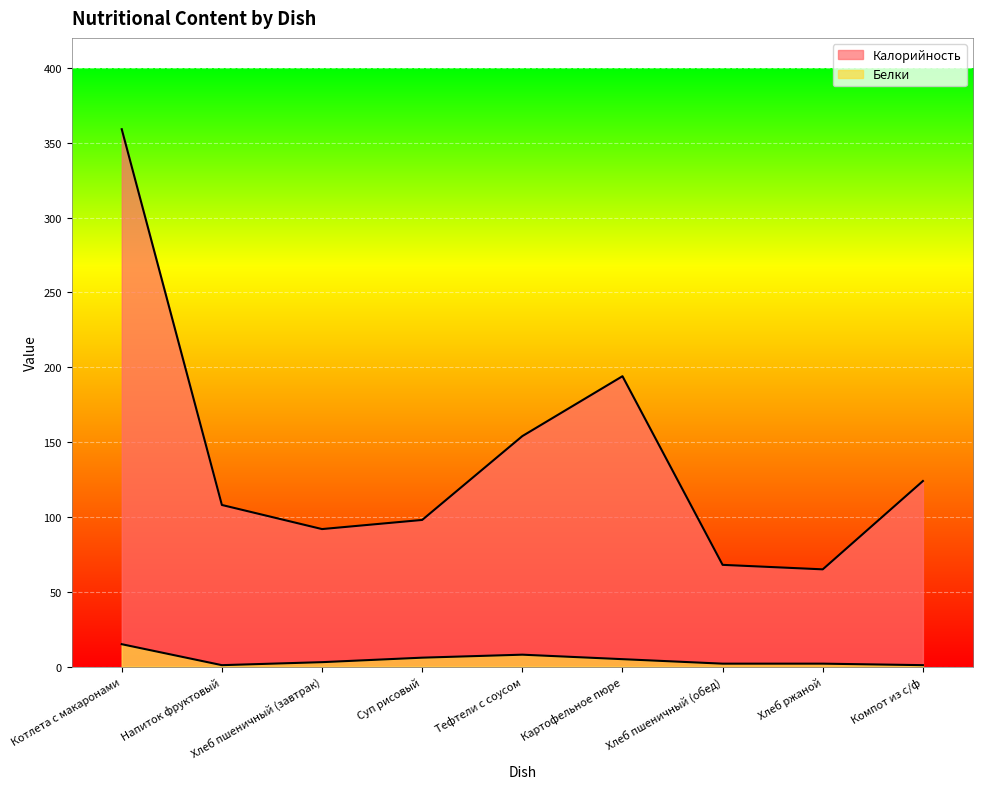

What position from the right is Хлеб ржаной?

2